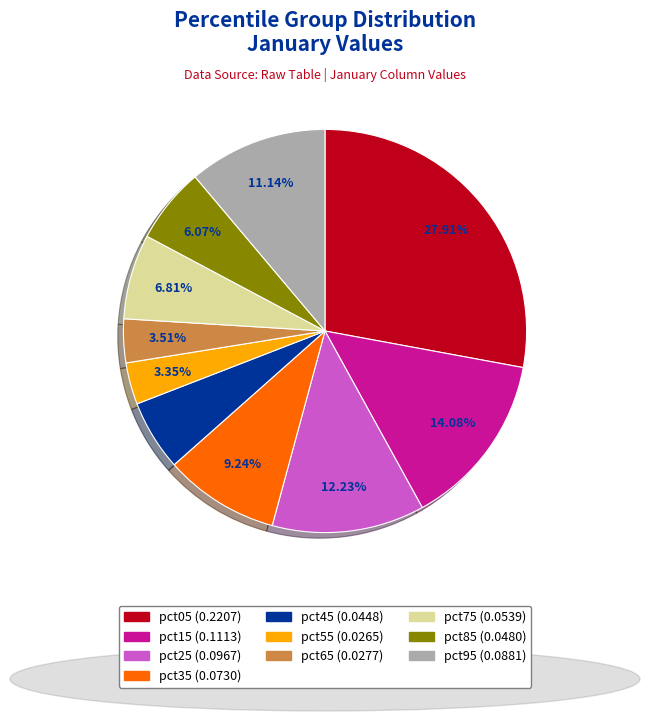

Combined, do pct45 and pct15 account for over 50%?

No